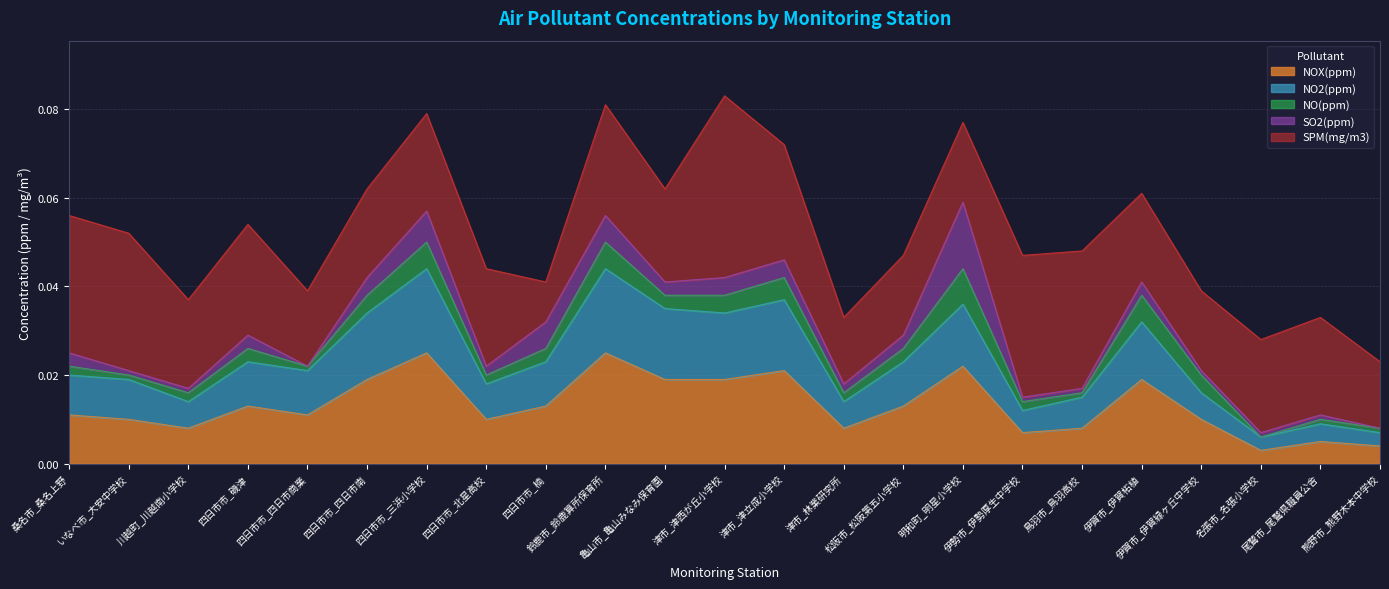

Where is the first local minimum for NOX(ppm)?

川越町_川越南小学校